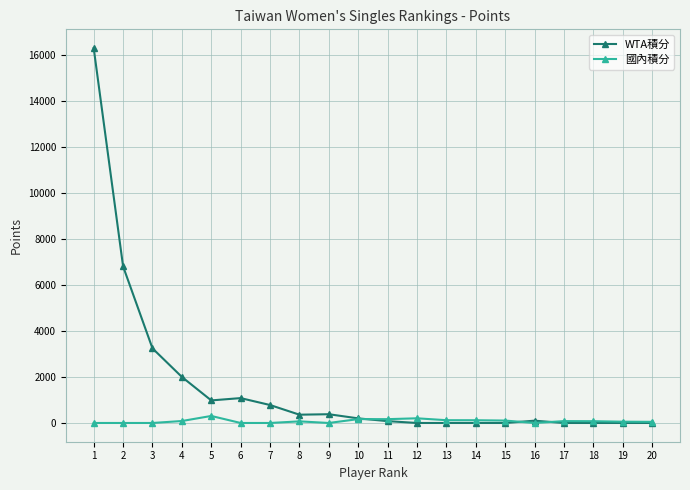

Rank the series by their maximum value, from lowest to highest.

國內積分, WTA積分